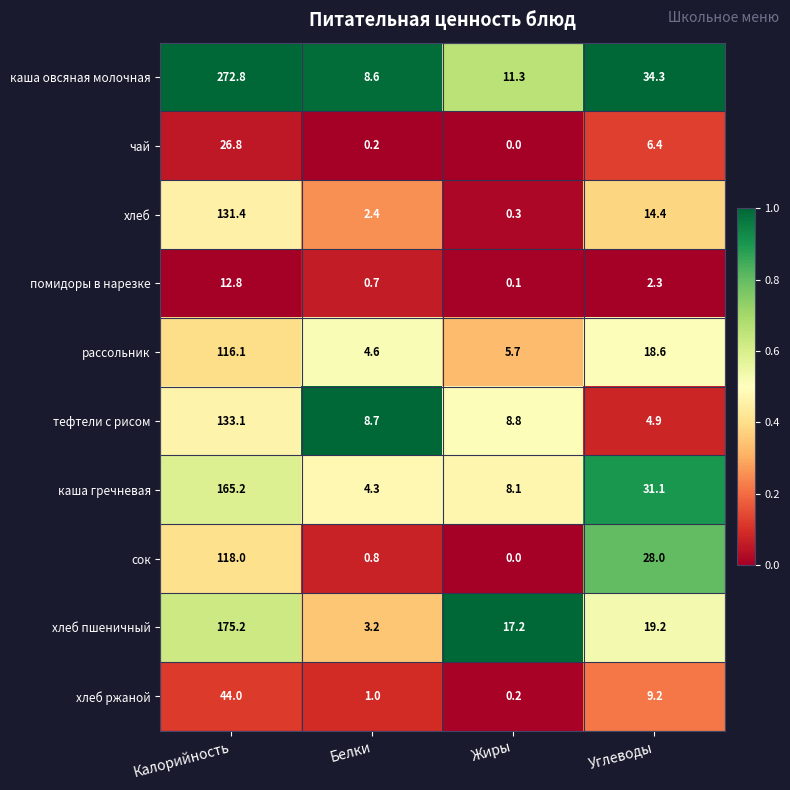

Which series has the widest spread of values?

каша овсяная молочная